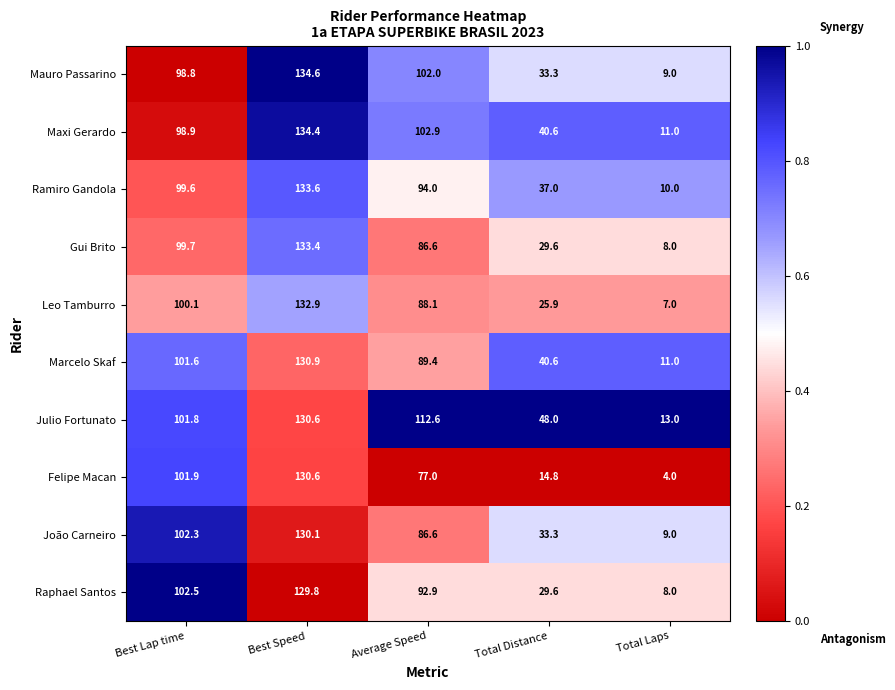

Which series has the largest range (max minus min)?

Felipe Macan